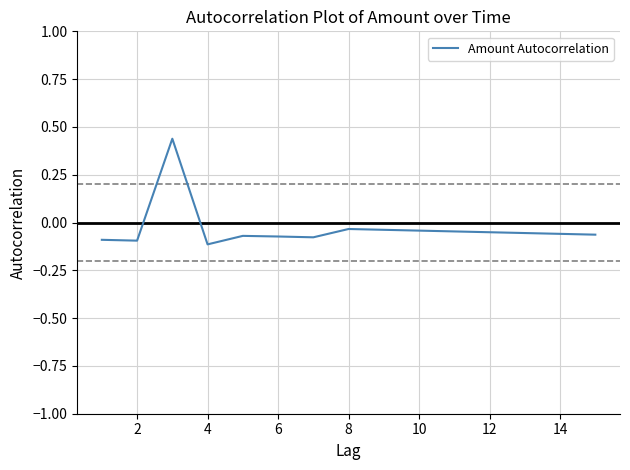

What is the sum of all values?

-0.5